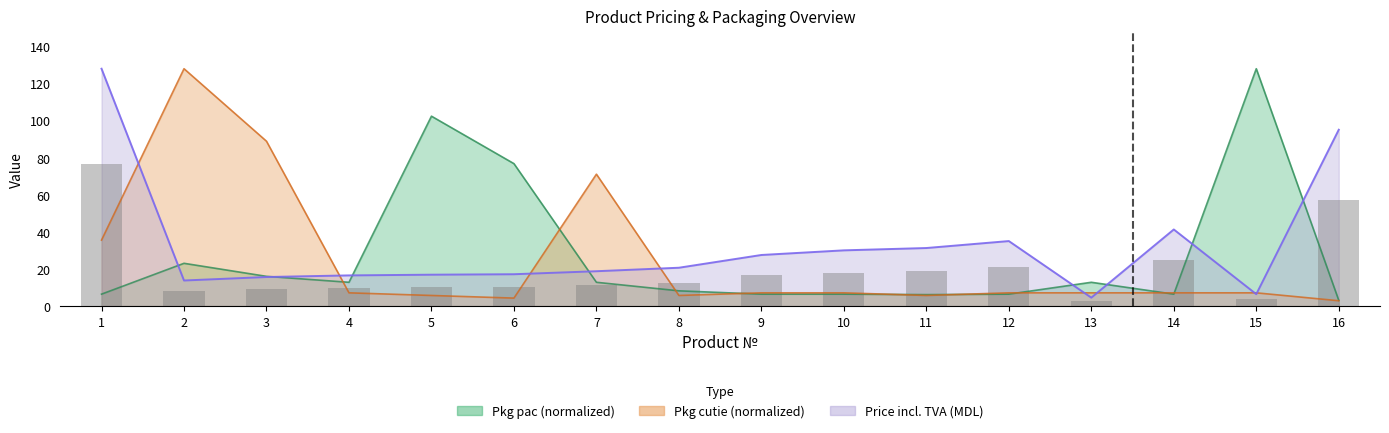

Is it true that Pkg pac equals 5.2 at 13?

False